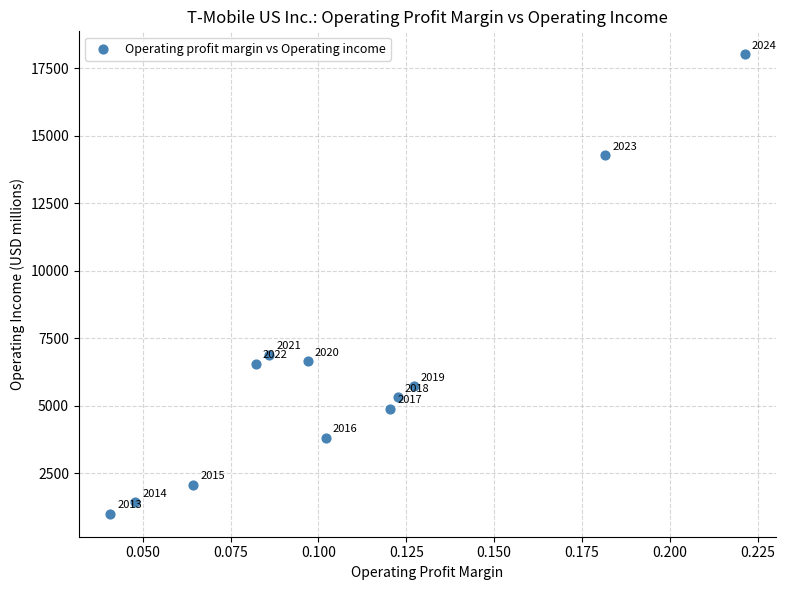

What is the range of Y values (max minus min)?

17014